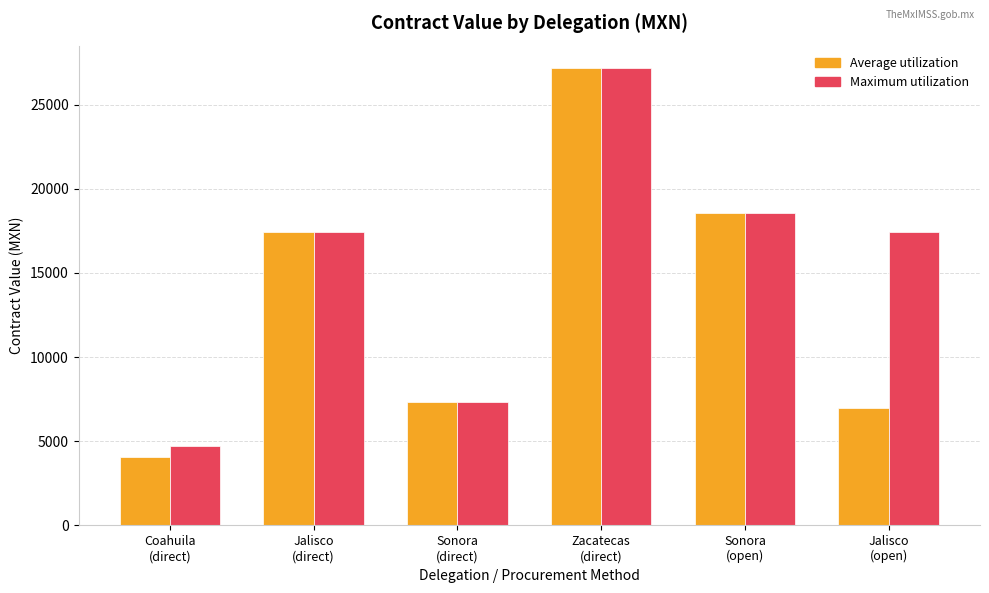

Reading right to left, list all the values displayed in this chart.

Average utilization: 6960.0	18560.0	27144.0	7326.0	17400.0	4060.0
Maximum utilization: 17400.0	18560.0	27144.0	7326.0	17400.0	4721.2